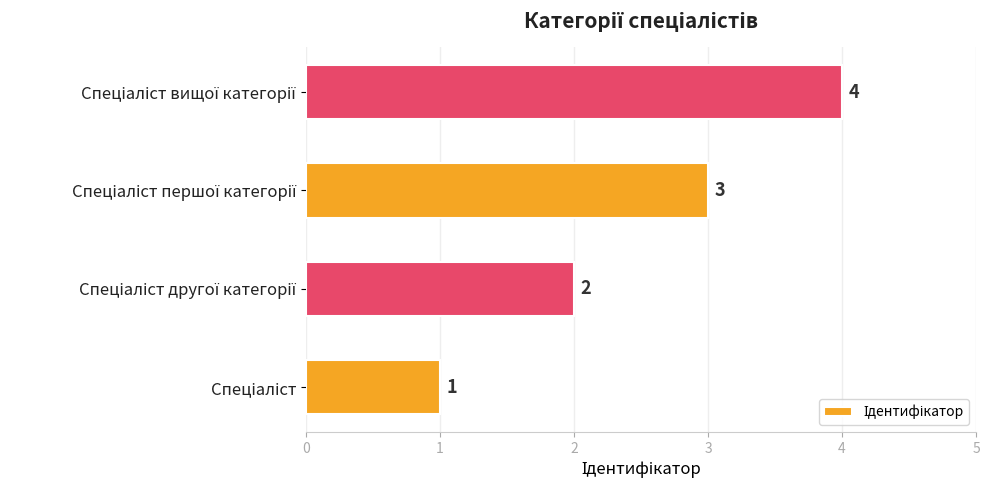

What is the difference between the second highest and second lowest values?

1